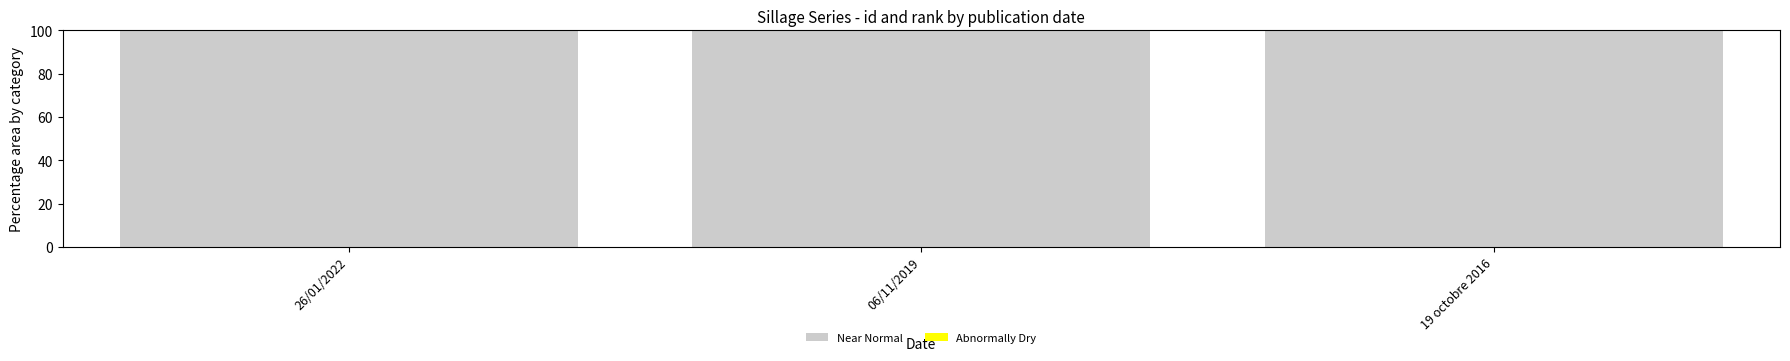

What is the highest value of the Near Normal series?

99.9